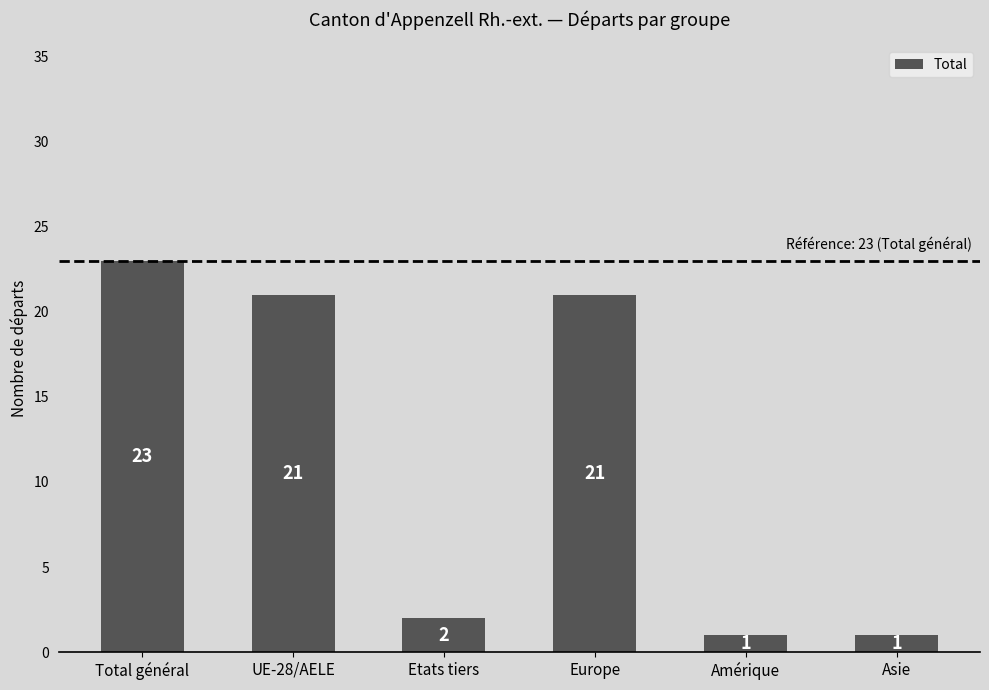

True or false: the data shows 1 at Amérique.

True